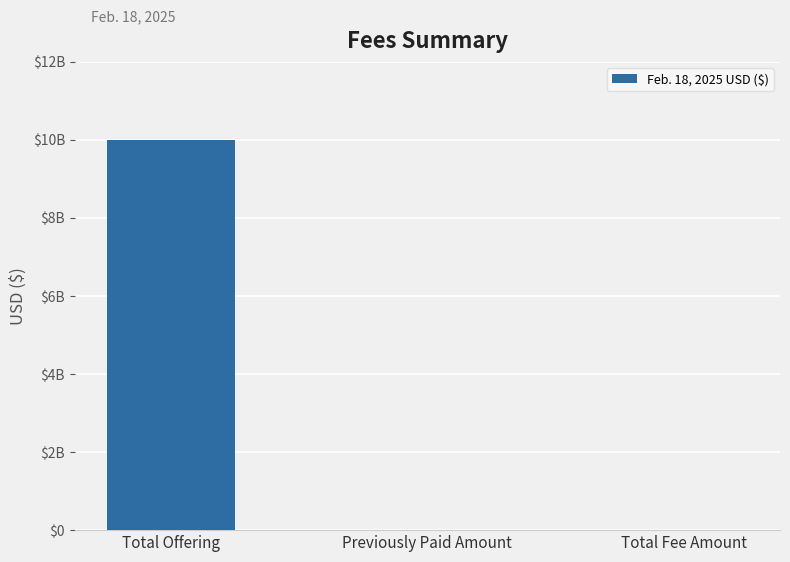

What is the difference between the maximum and second lowest values?

10000000000